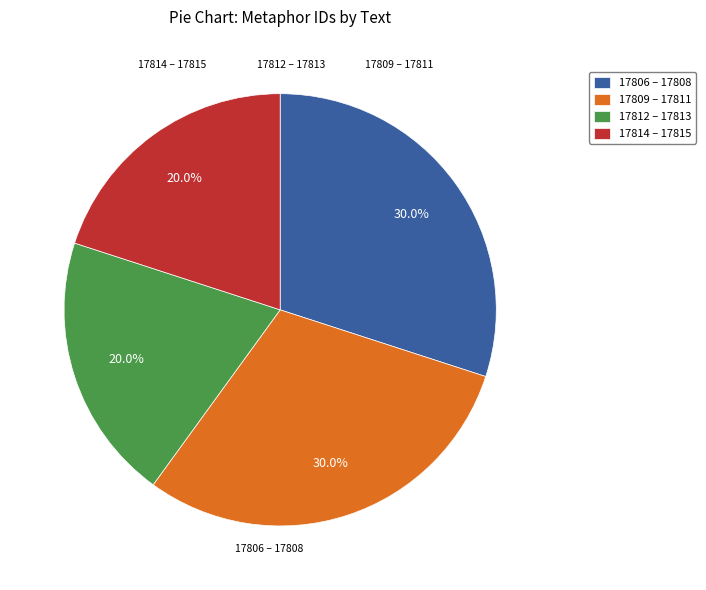

Is there a majority slice in this chart?

No